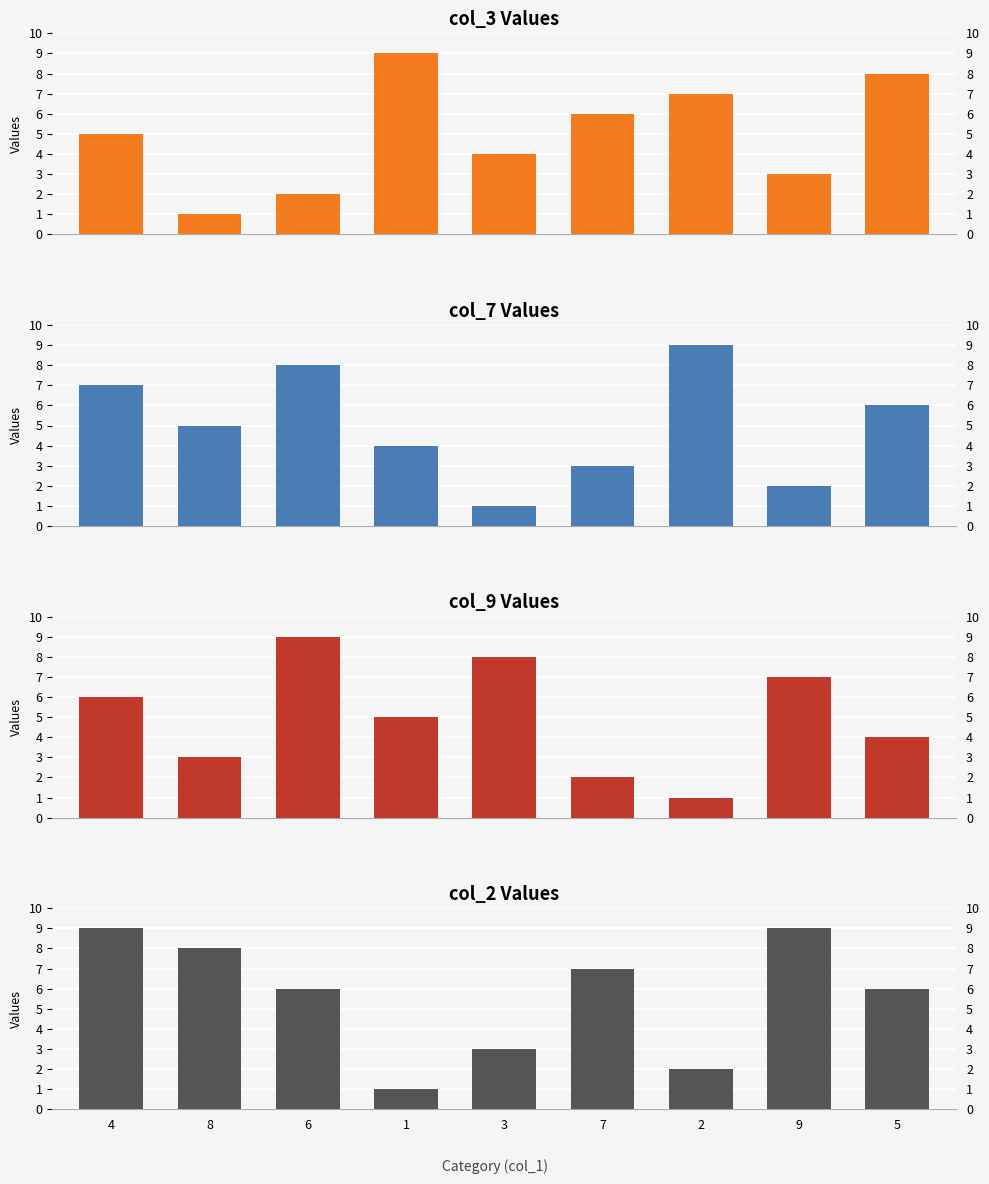

What is the highest value of the col_3 series?

9